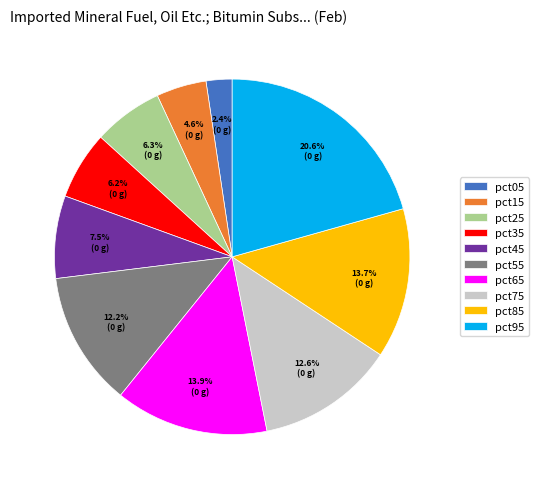

Which slice is the smallest?

pct05